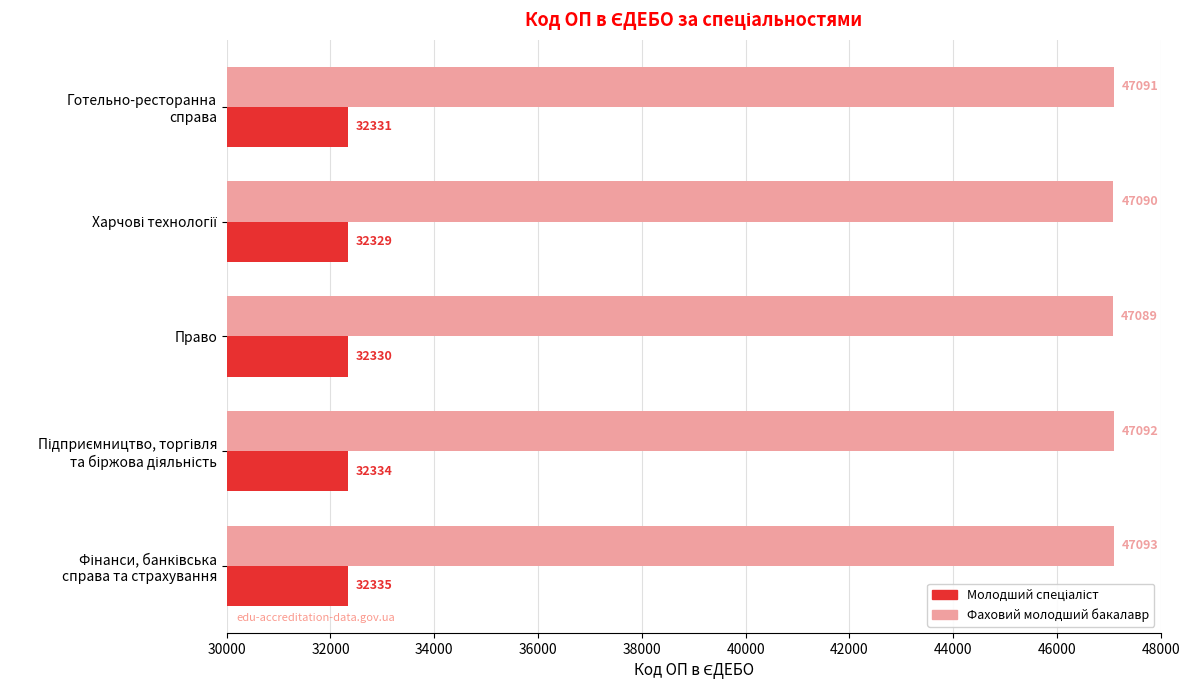

What is the sum of all Фаховий молодший бакалавр values?

235455